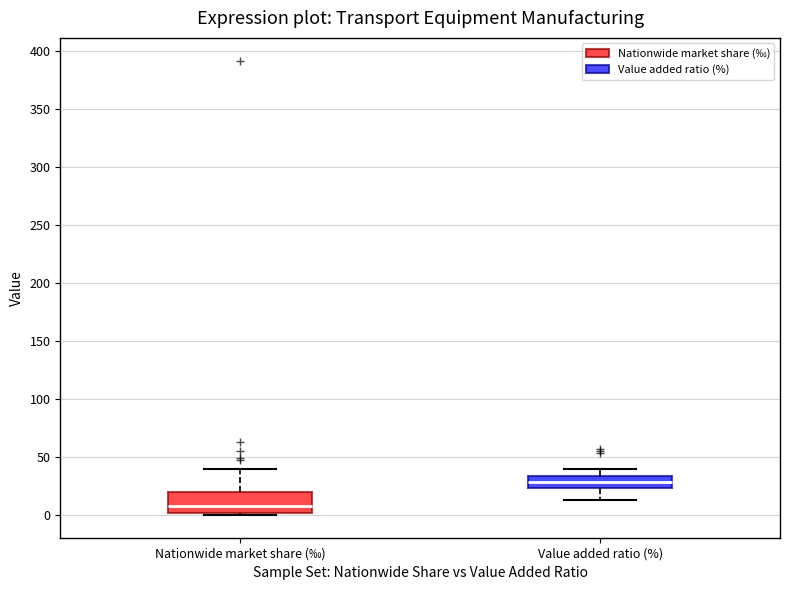

Reading left to right, transcribe this box plot: for each box, give where its median line is, the range the box spans, and where its two whiskers end, as read against the y-axis. The values are not printed on the chart, so give them approximately, as read against the axis.

Nationwide market share (‰): median 10, box 0 to 20, whiskers 0 (just below the box's lower edge) to 40
Value added ratio (%): median 30, box 25 to 35, whiskers 15 to 40